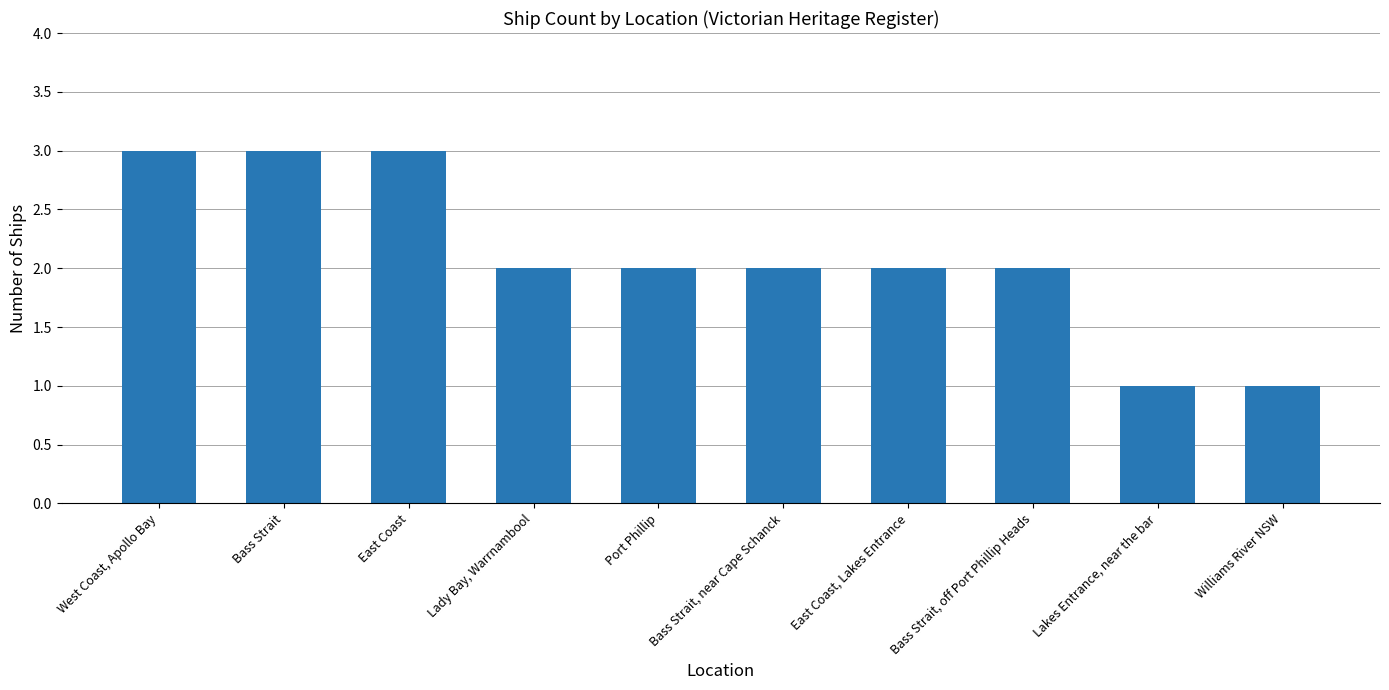

What value does the data have at Williams River NSW?

1